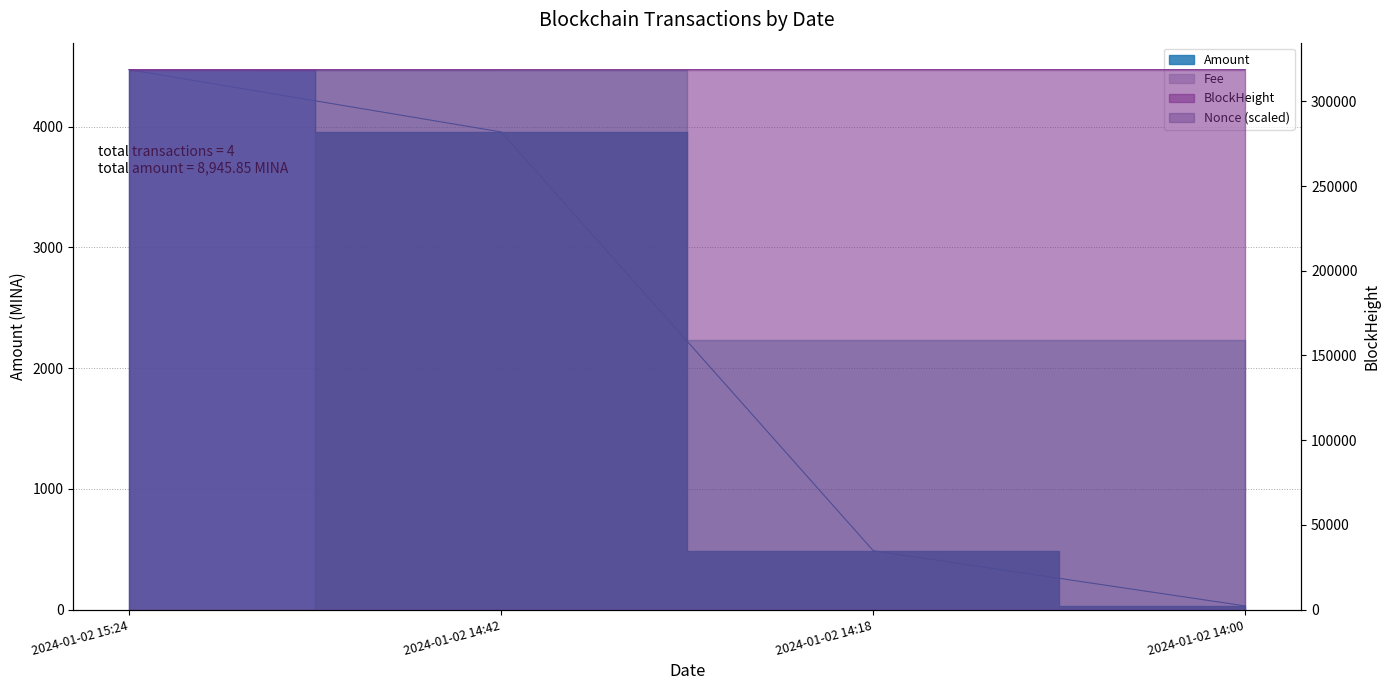

Between 2024-01-02 15:24 and 2024-01-02 14:00, which series saw the biggest shift?

Amount